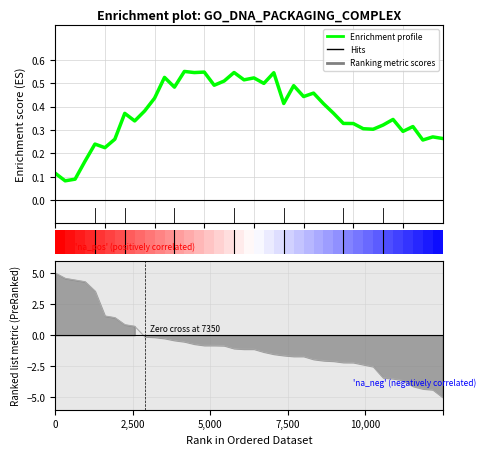

What value does the data have at 20?

0.2